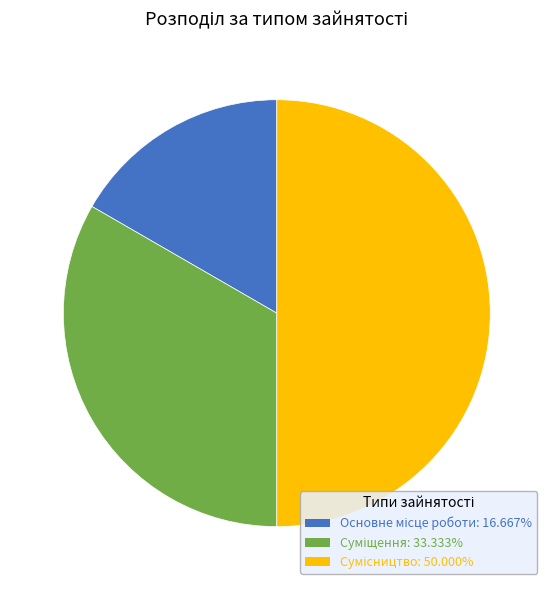

How many slices are in this pie chart?

3